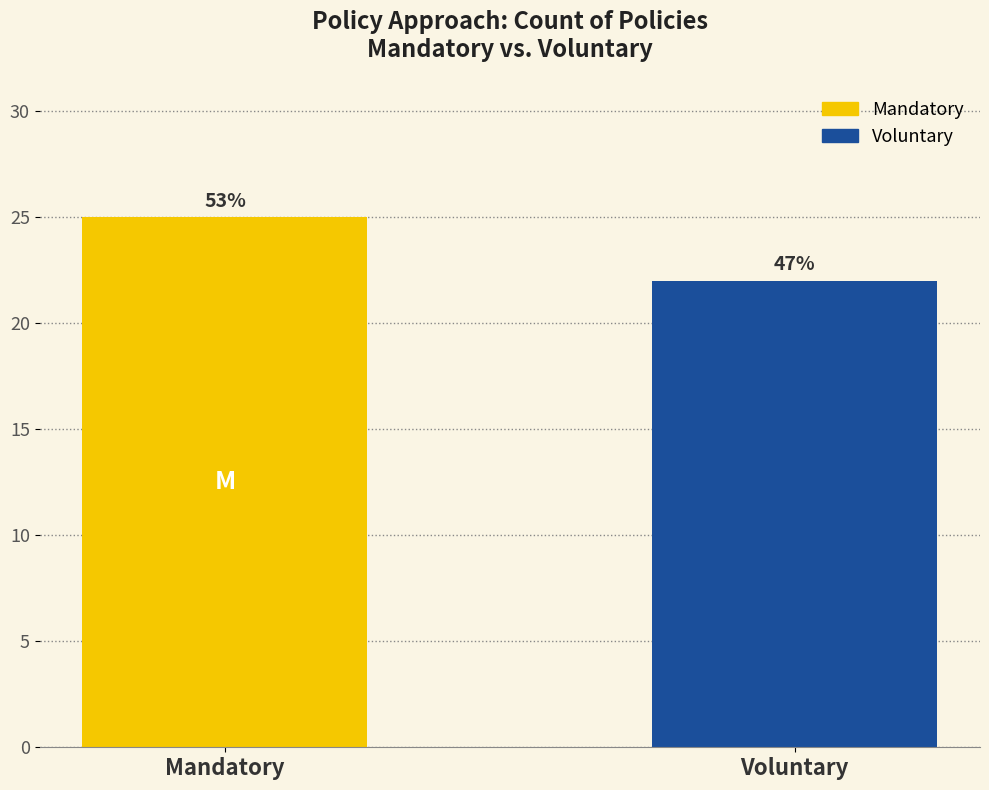

What is the difference between the values at Mandatory and Voluntary?

3